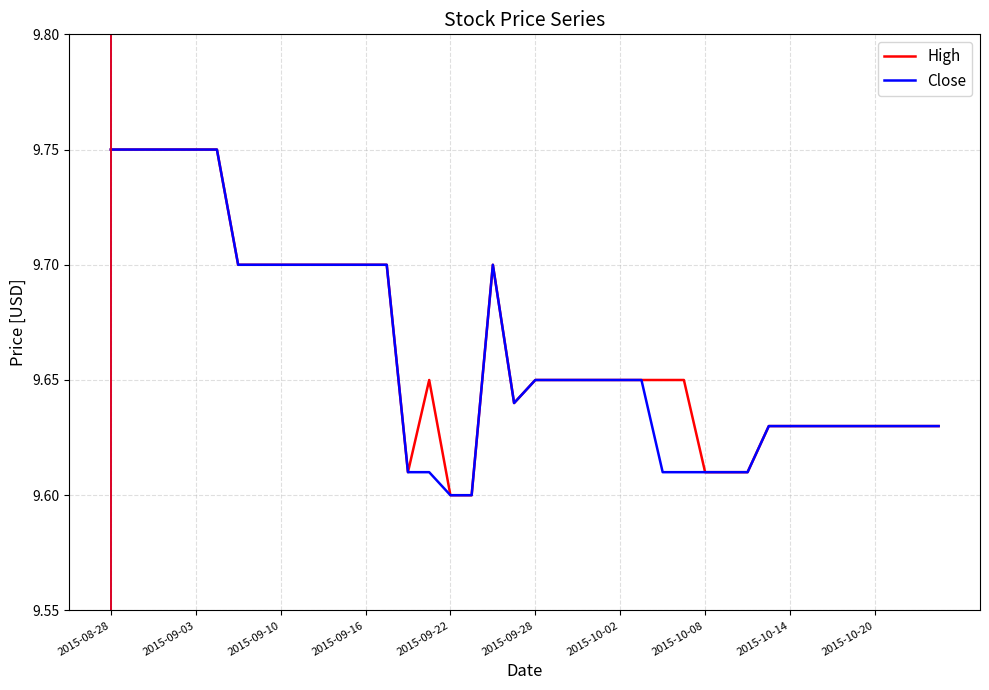

What is the difference between the maximum and minimum values in the High series?

0.1